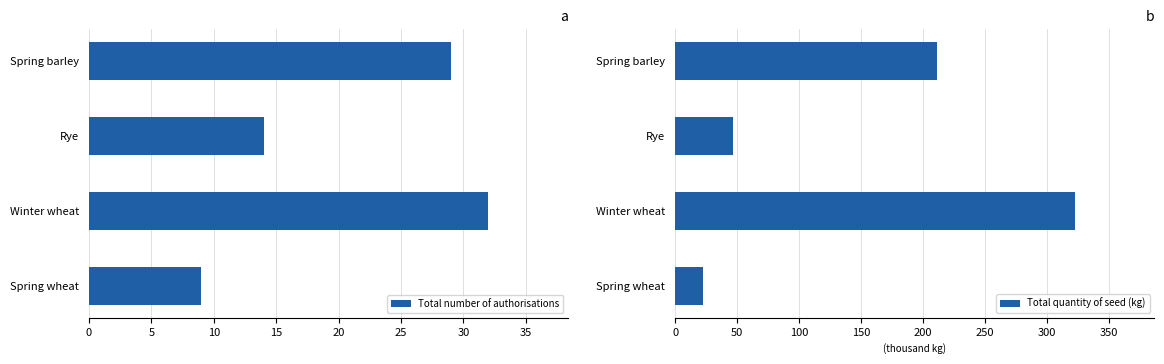

List the series in order of their overall mean, highest first.

Total quantity of seed (kg), Total number of authorisations